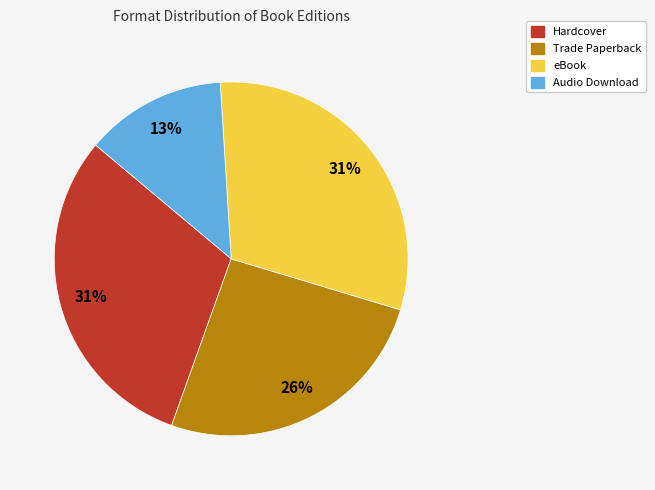

Is there any slice that represents more than half of the pie?

No